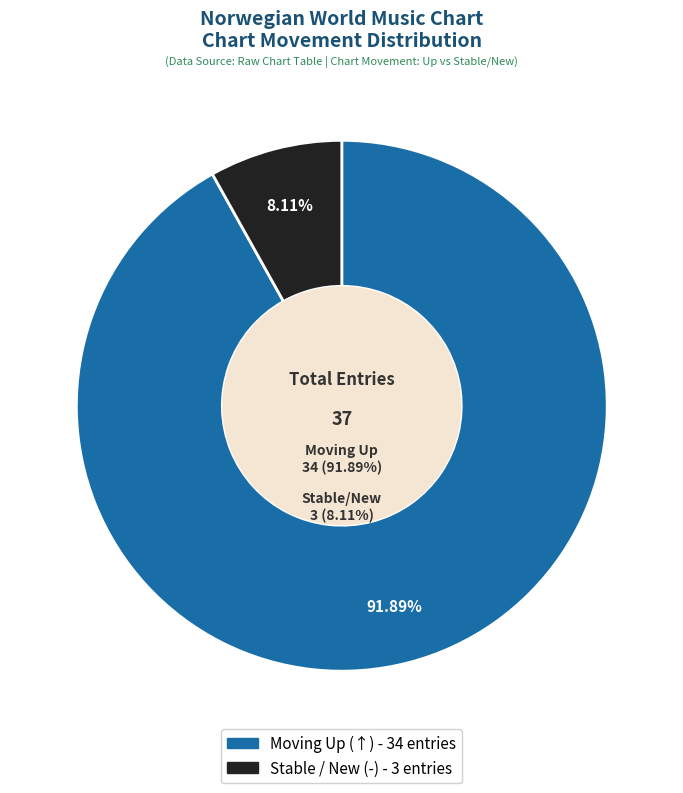

What percentage do up and - together represent?

100.0%